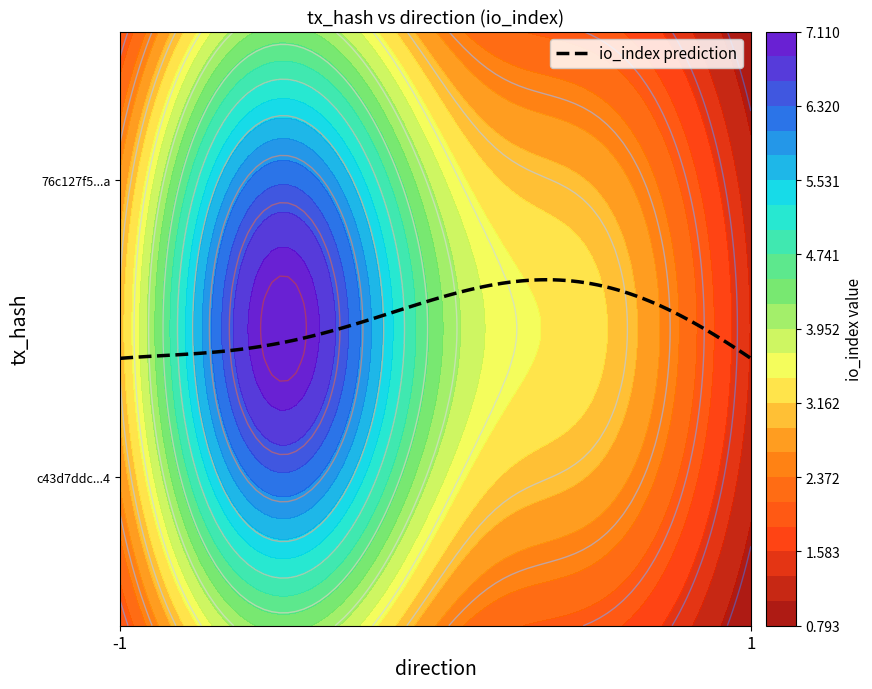

What is the greatest value displayed?

7